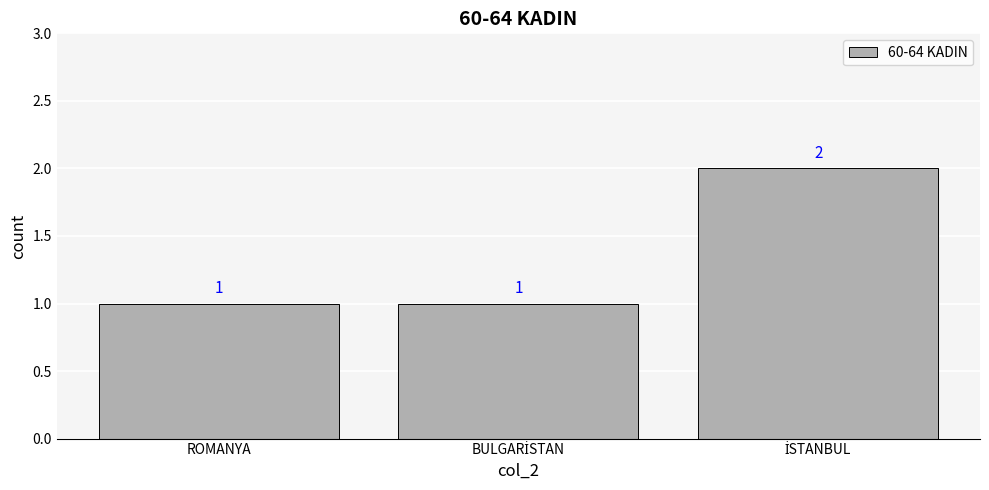

The chart shows a value of 1 at ROMANYA. True or false?

True